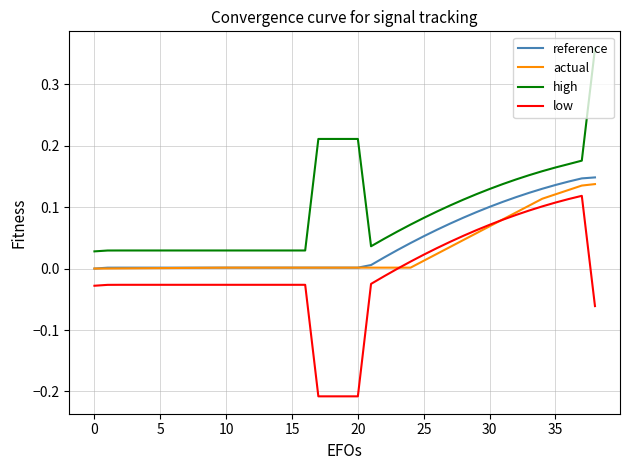

True or false: high and reference intersect in this chart.

False